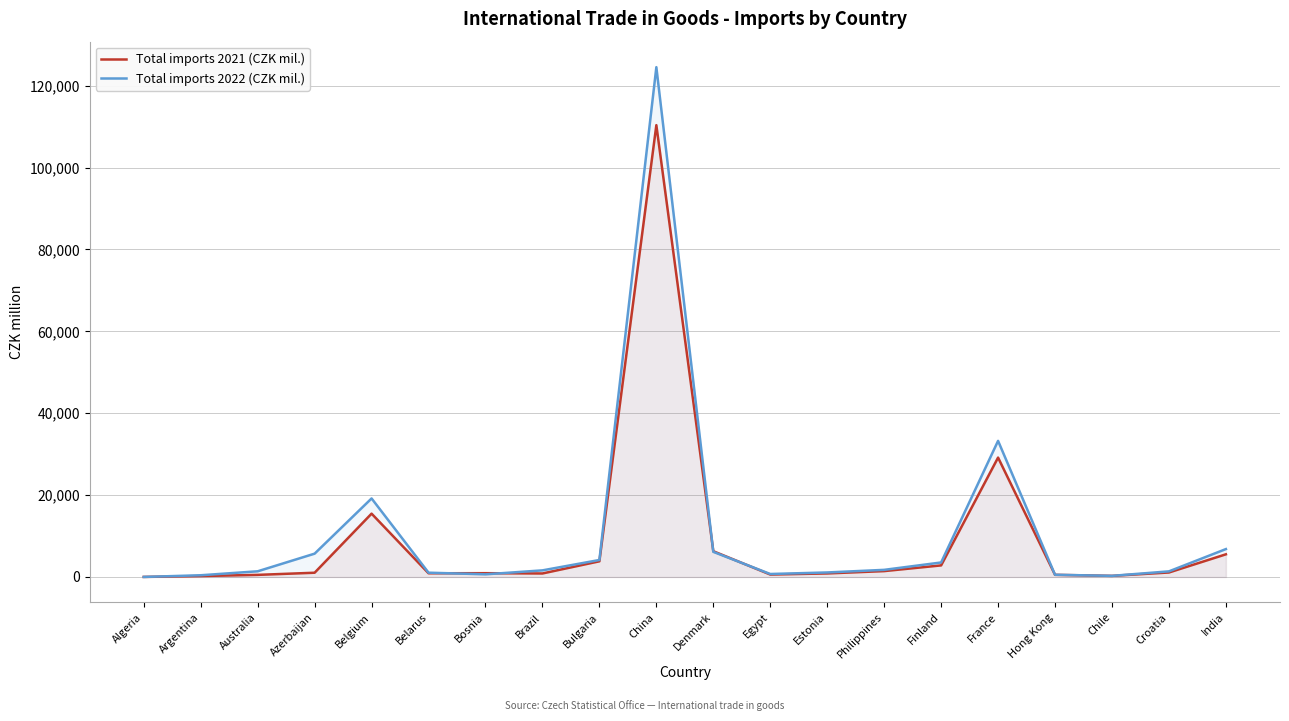

What position from the left is Finland?

15